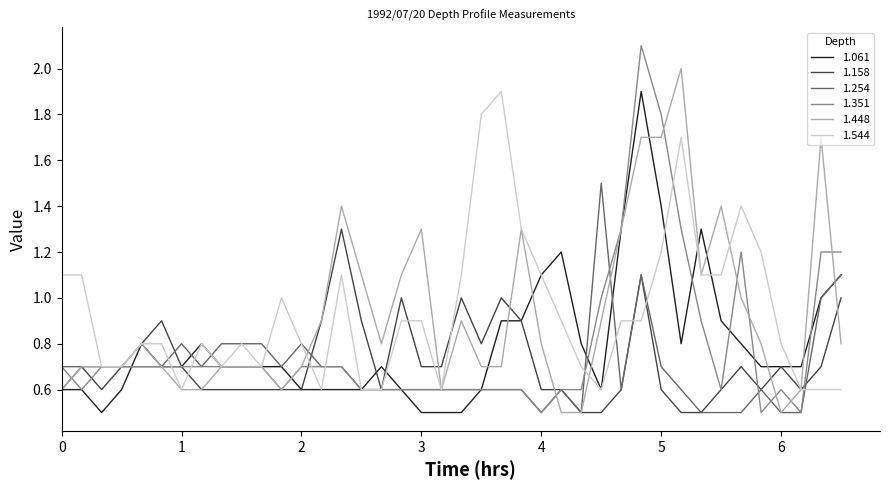

What is the smallest value displayed?

0.5